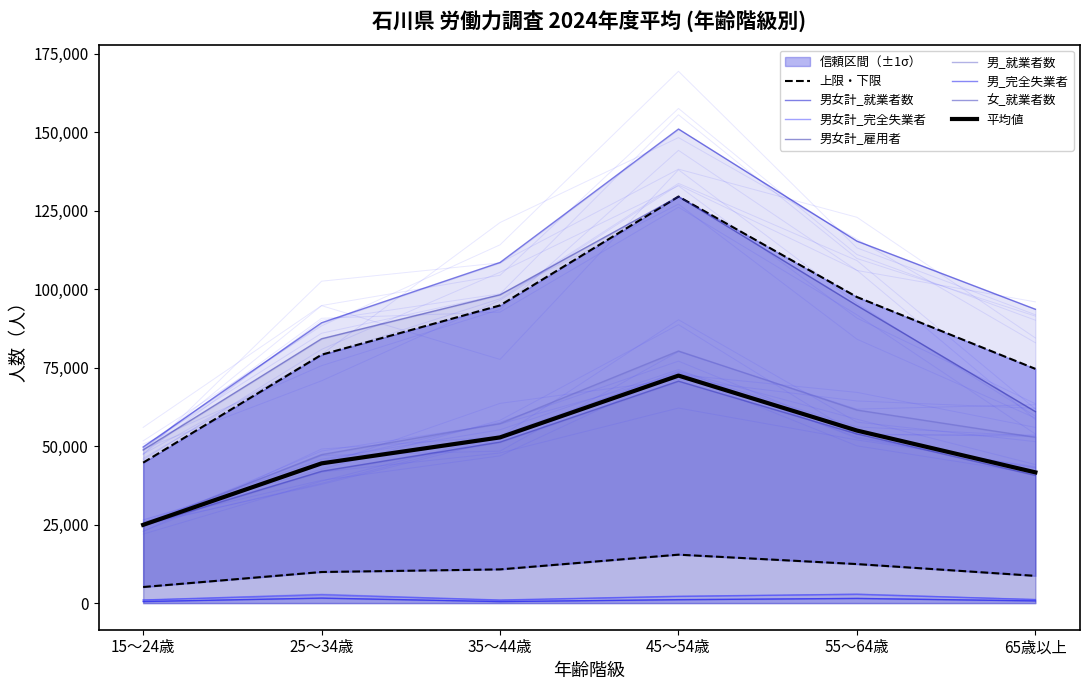

Is the value of 男女計_雇用者 at 25～34歳 greater than the value of 女_就業者数 at 45～54歳?

Yes